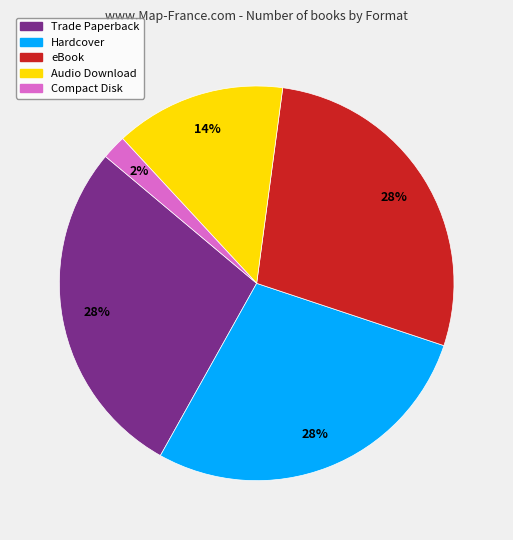

To the nearest percent, what is the average slice percentage?

20%